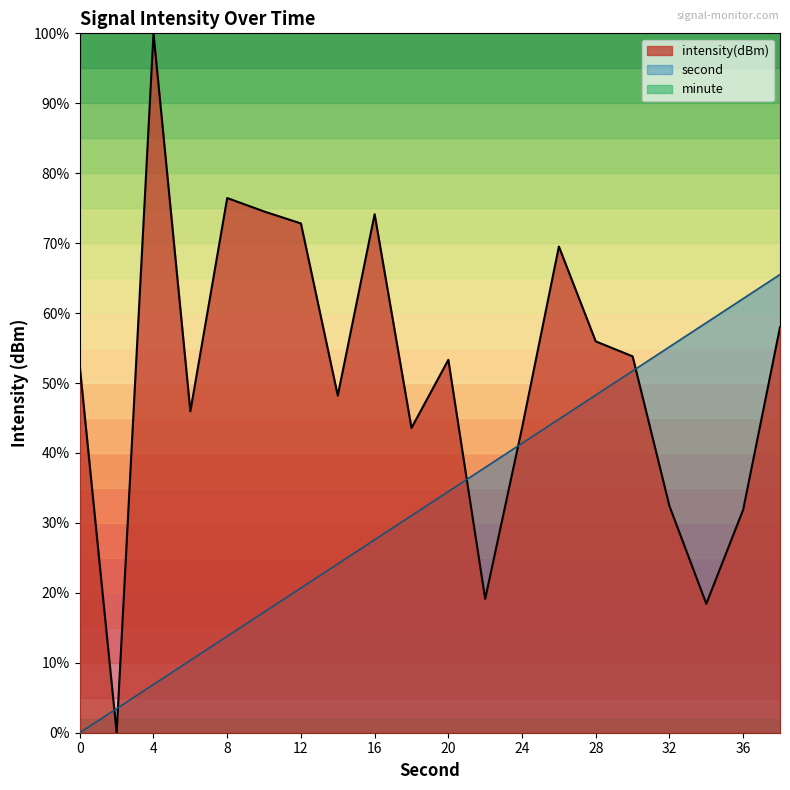

List the labels in order of intensity(dBm) value, smallest first.

2, 34, 22, 36, 32, 18, 24, 6, 14, 0, 20, 30, 28, 38, 26, 12, 16, 10, 8, 4